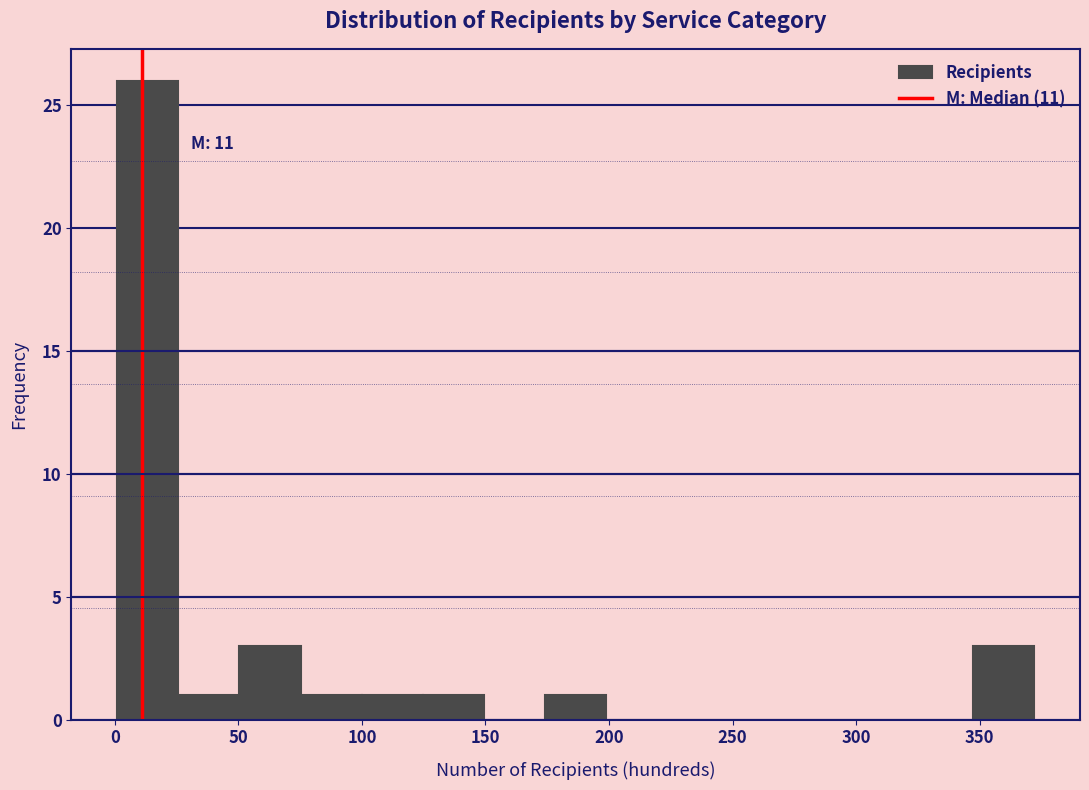

Which range on the x-axis has the tallest bar?

0 to 25